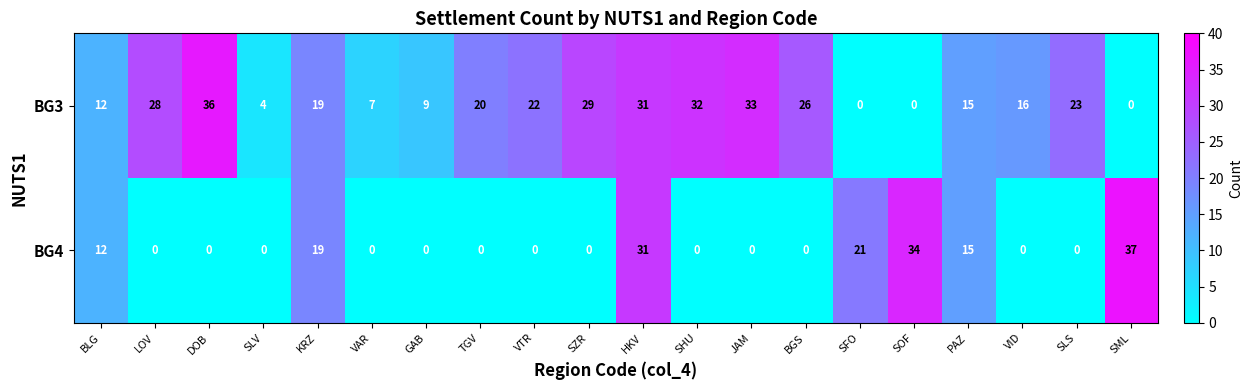

The BG3 series shows 10 at VAR. True or false?

False